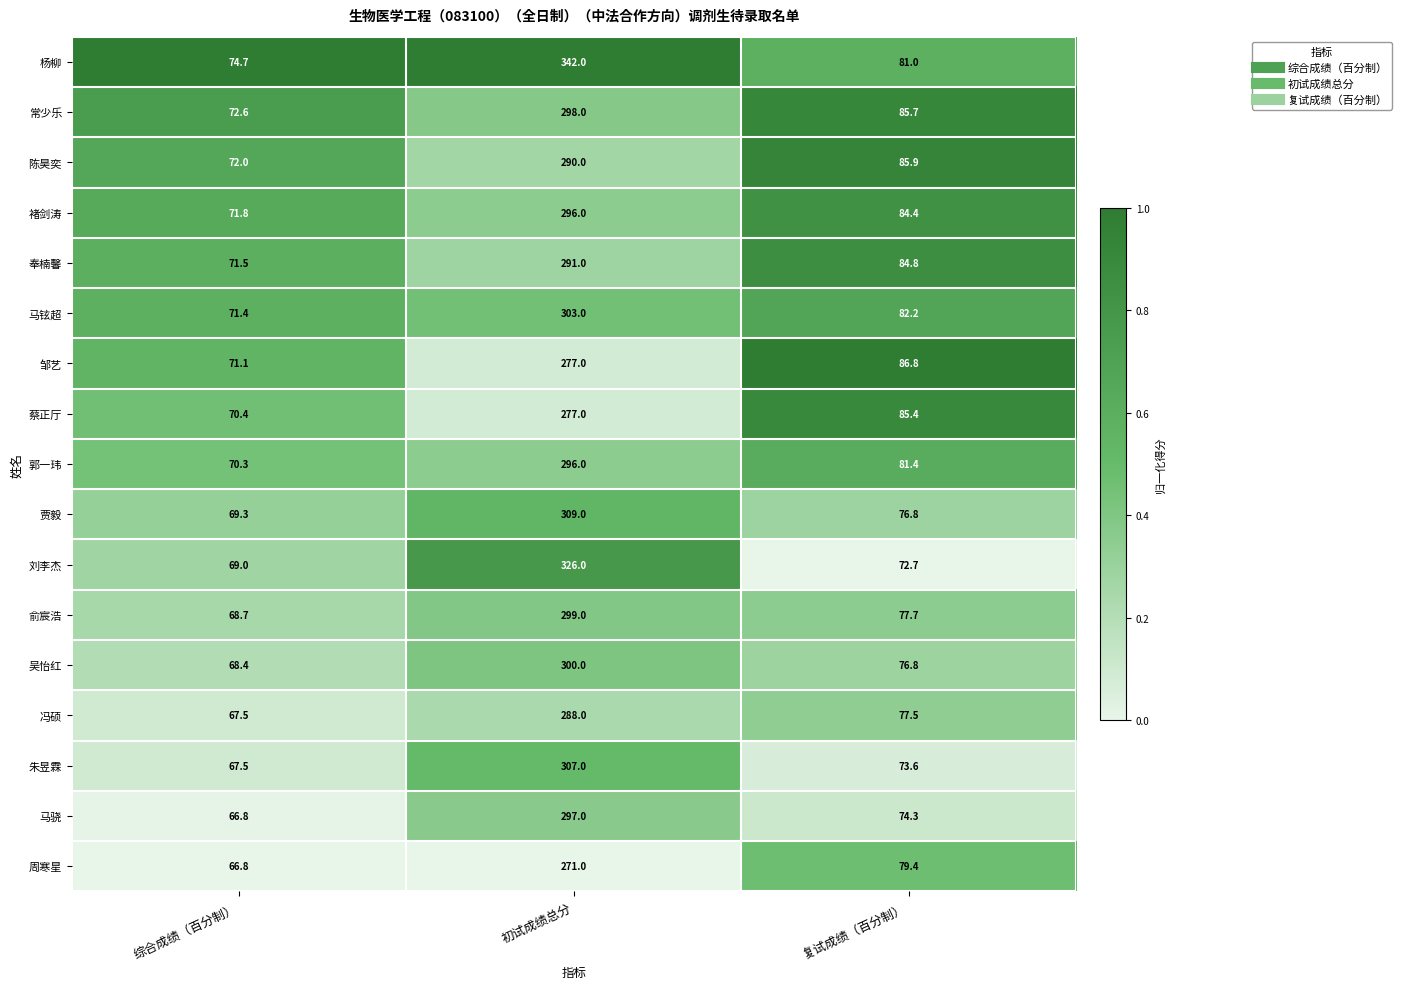

Rank the categories by 邹艺 value from lowest to highest.

综合成绩（百分制）, 复试成绩（百分制）, 初试成绩总分